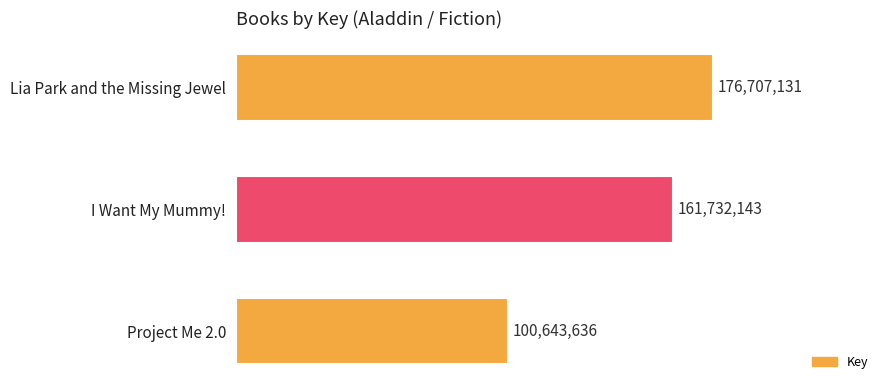

Rank the categories by value from lowest to highest.

Project Me 2.0, I Want My Mummy!, Lia Park and the Missing Jewel